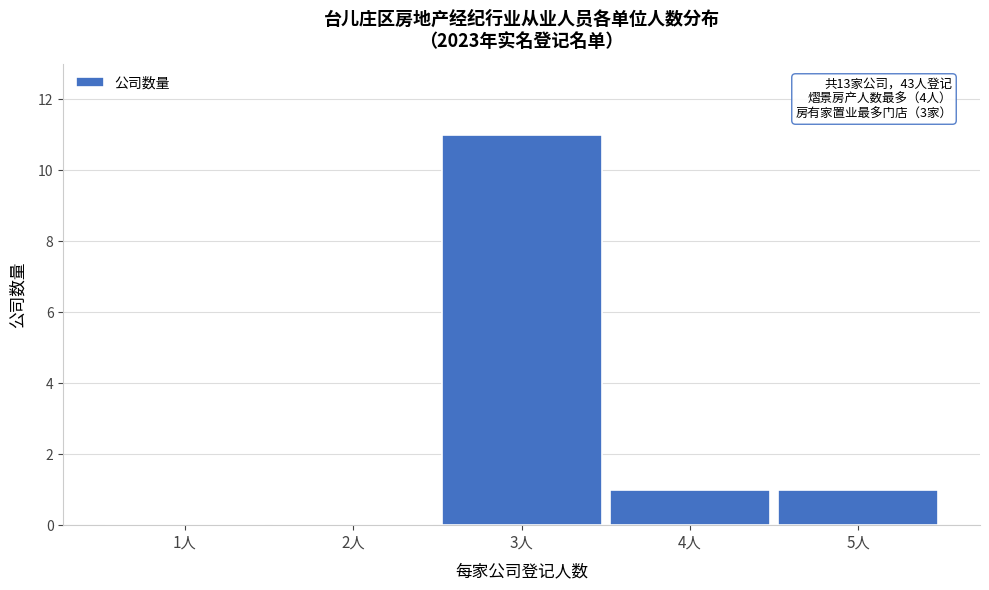

Reading left to right, extract all data points from this chart.

1人=0	2人=0	3人=11	4人=1	5人=1